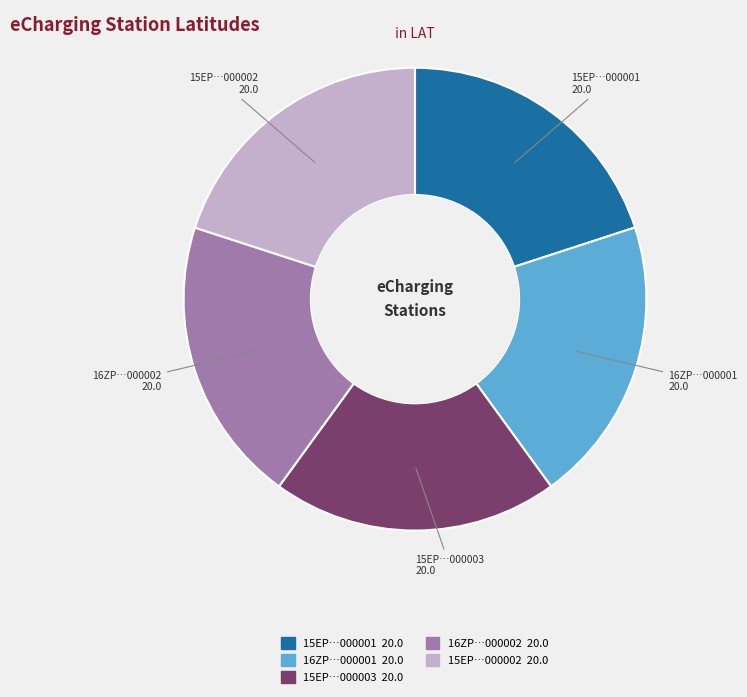

The 16ZP…000001 slice represents 20% of the pie. True or false?

True